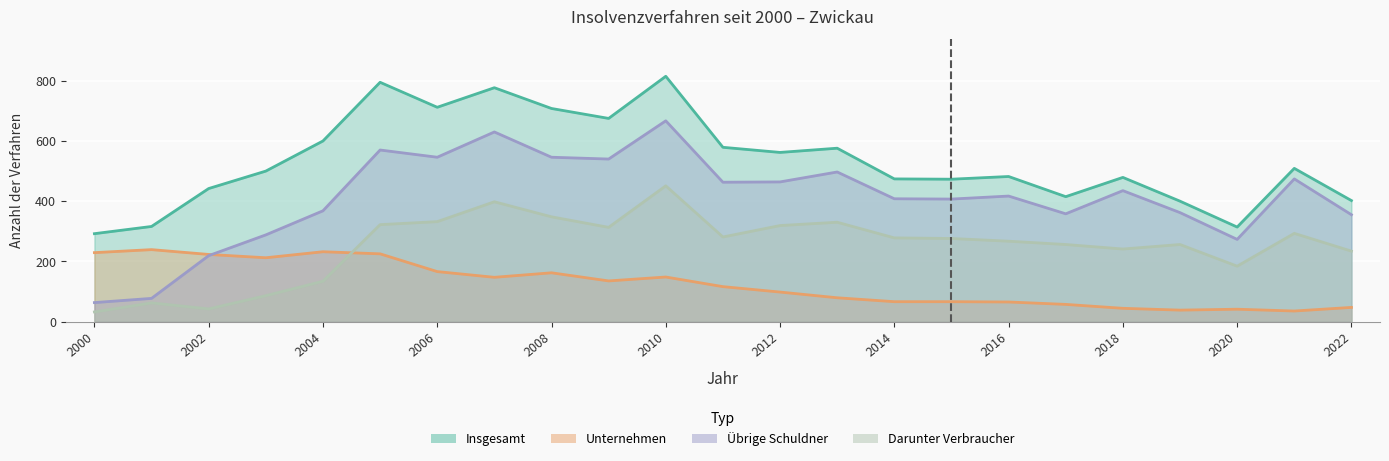

At which category is the sum across all series the highest?

2010